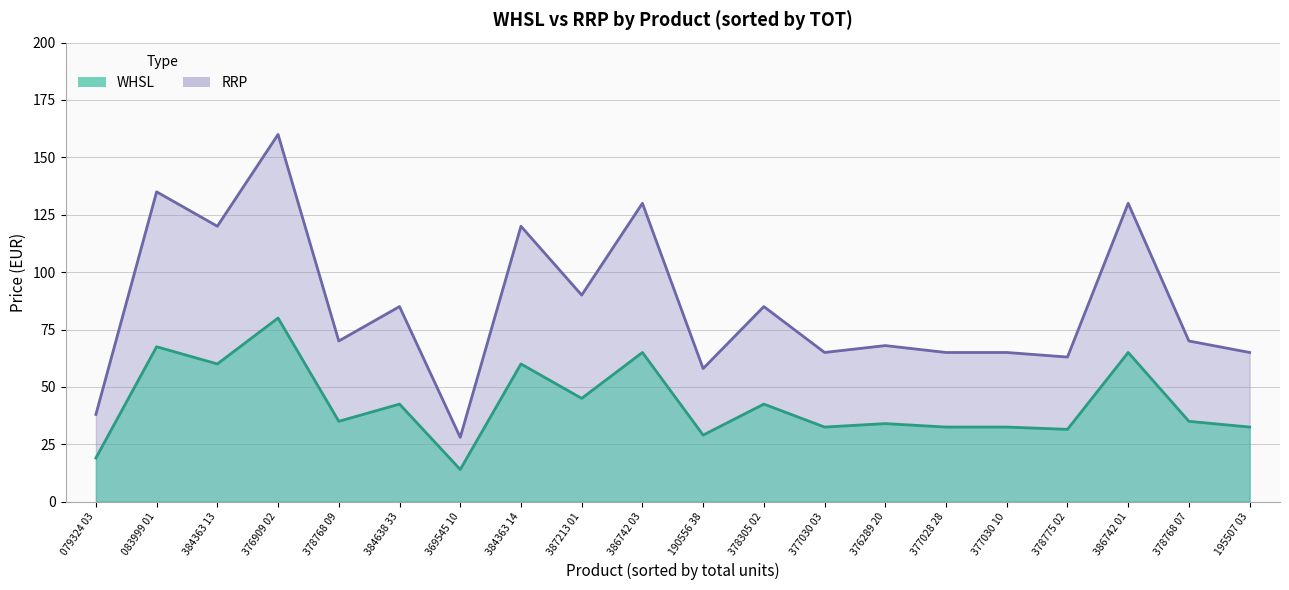

Reading right to left, extract all data points from this chart.

WHSL: 387213 01=45.0	386742 03=65.0	386742 01=65.0	384638 33=42.5	384363 14=60.0	384363 13=60.0	378775 02=31.5	378768 09=35.0	378768 07=35.0	378305 02=42.5	377030 10=32.5	377030 03=32.5	377028 28=32.5	376909 02=80.0	376289 20=34.0	369545 10=14.0	195507 03=32.5	190556 38=29.0	083999 01=67.5	079324 03=19.0
RRP: 387213 01=90.0	386742 03=130.0	386742 01=130.0	384638 33=85.0	384363 14=120.0	384363 13=120.0	378775 02=63.0	378768 09=70.0	378768 07=70.0	378305 02=85.0	377030 10=65.0	377030 03=65.0	377028 28=65.0	376909 02=160.0	376289 20=68.0	369545 10=28.0	195507 03=65.0	190556 38=58.0	083999 01=135.0	079324 03=38.0